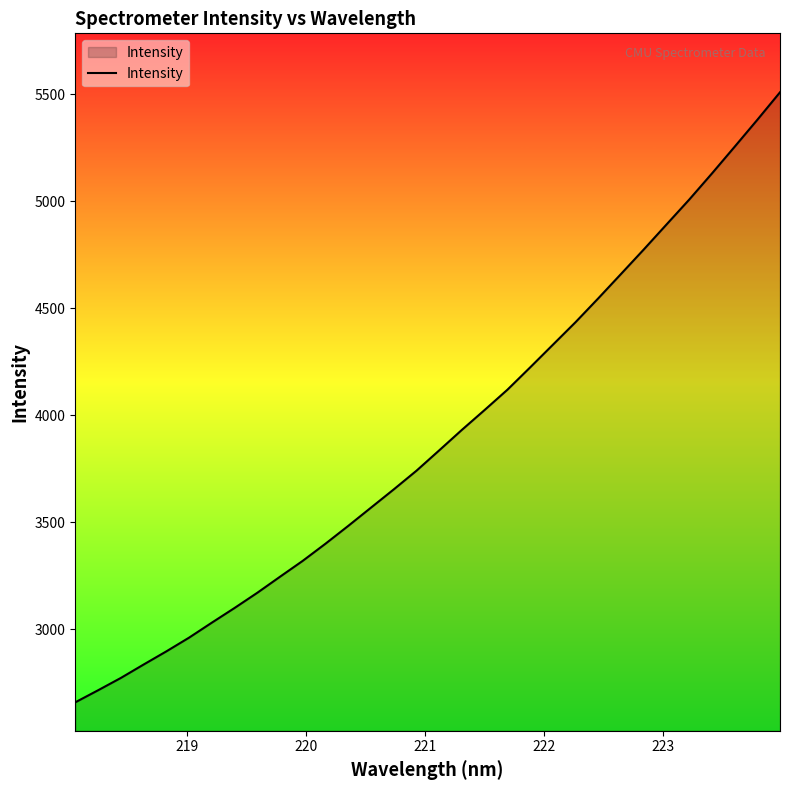

How many series are shown in this chart?

1